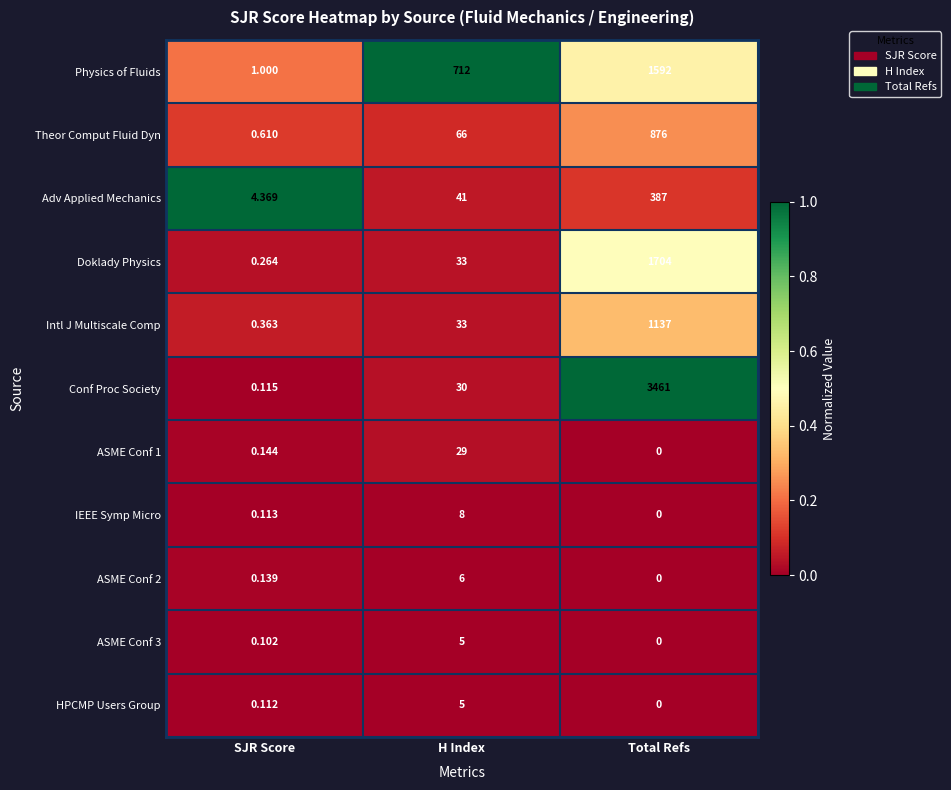

Where is ASME Conf 2 nearest to the value 3?

SJR Score